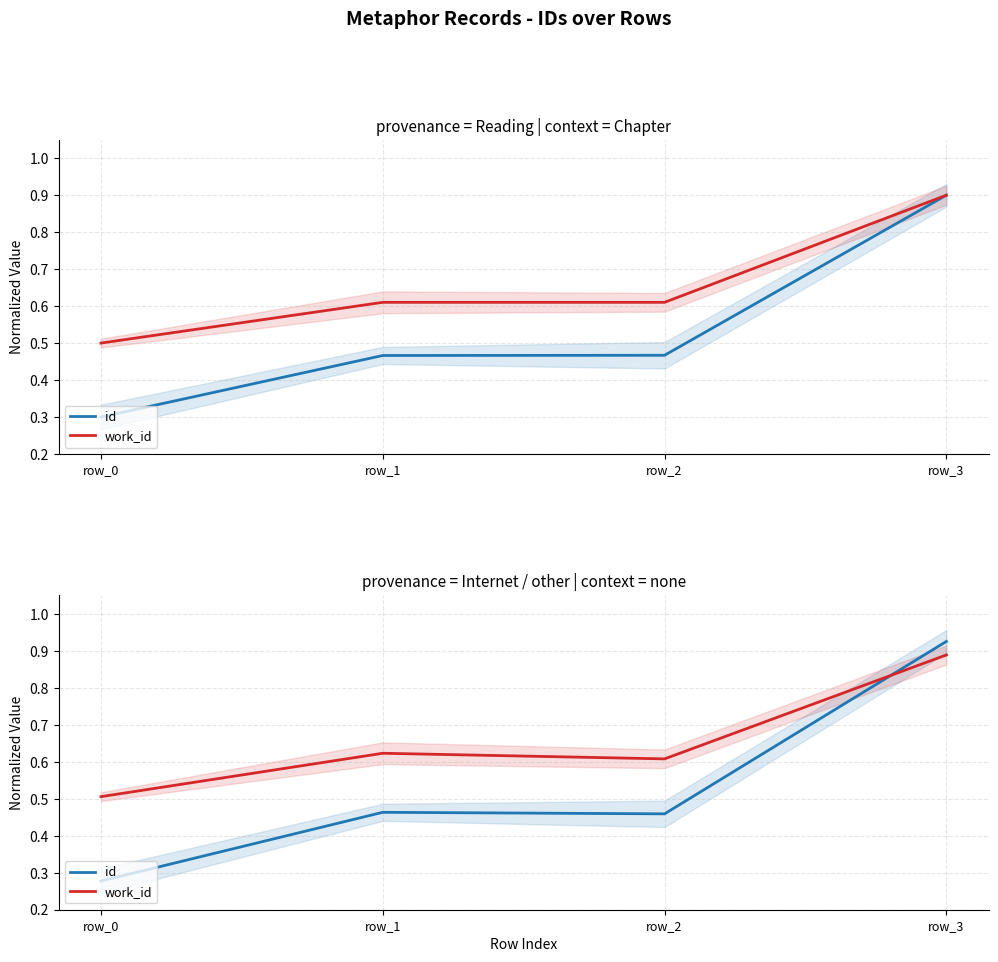

List the labels in order of work_id value, largest first.

row_3, row_1, row_2, row_0